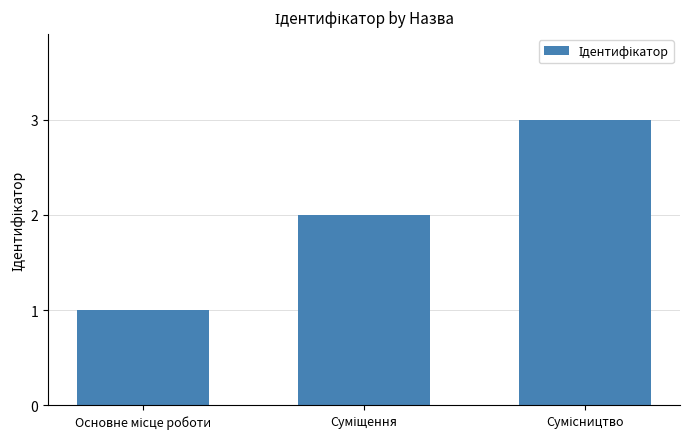

What is the greatest value displayed?

3